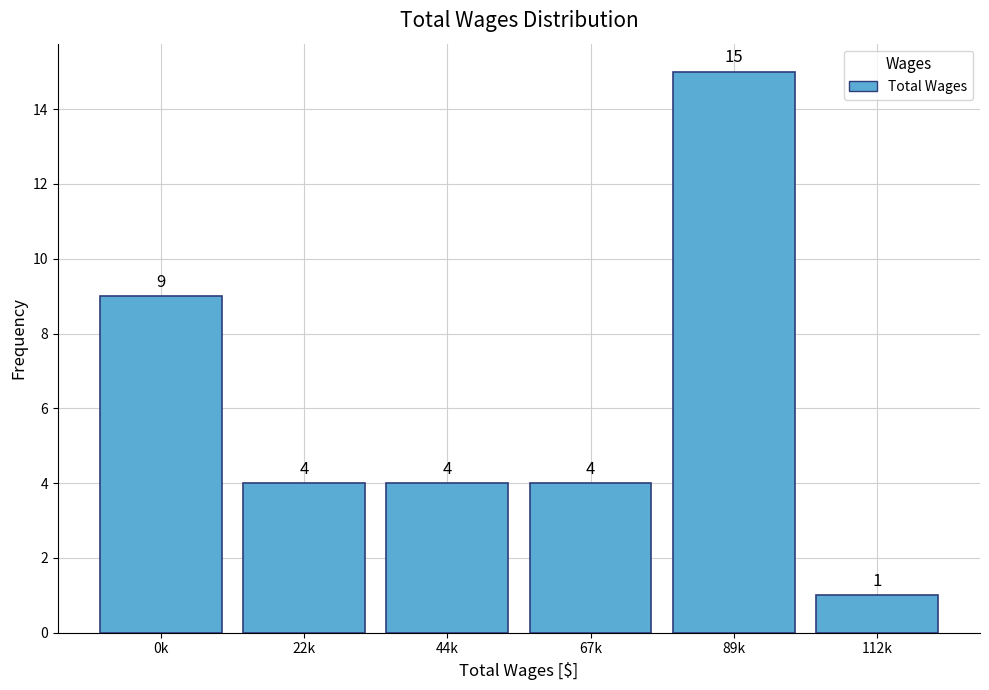

Reading left to right, transcribe all the data shown in this chart.

0k=9	22k=4	44k=4	67k=4	89k=15	112k=1